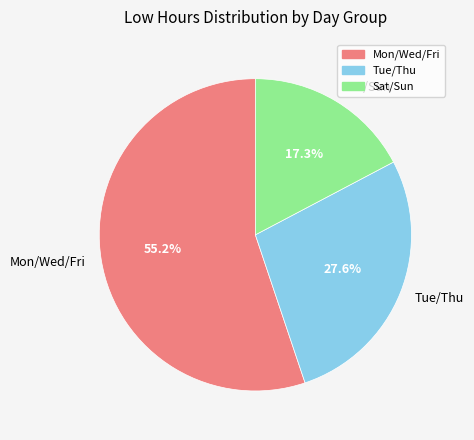

Rank the categories by value from highest to lowest.

Mon/Wed/Fri, Tue/Thu, Sat/Sun